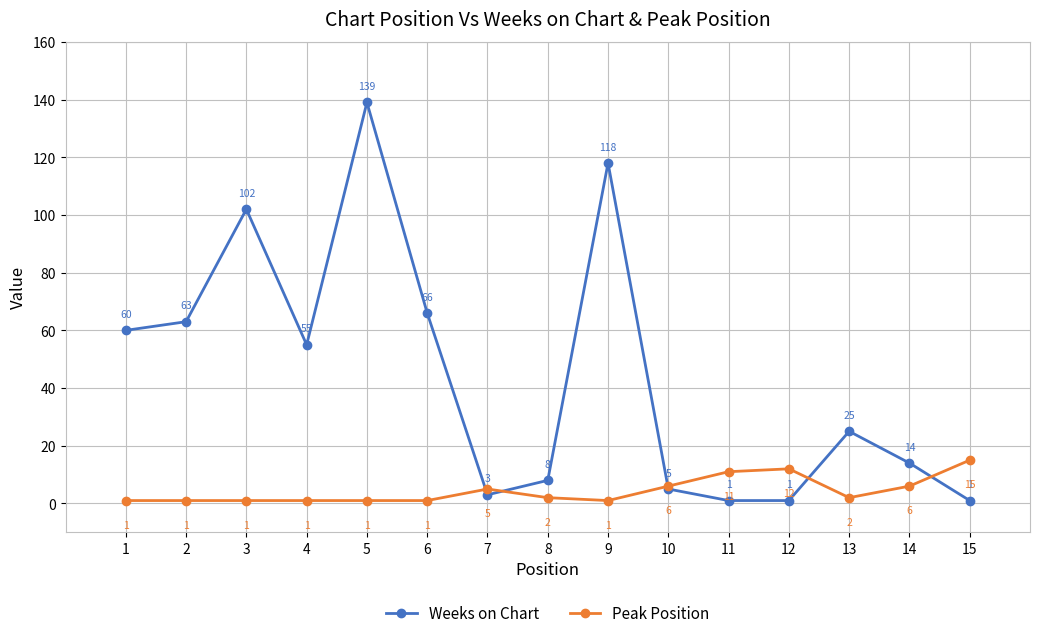

Where do Peak Position and Weeks on Chart first cross each other?

6 and 7